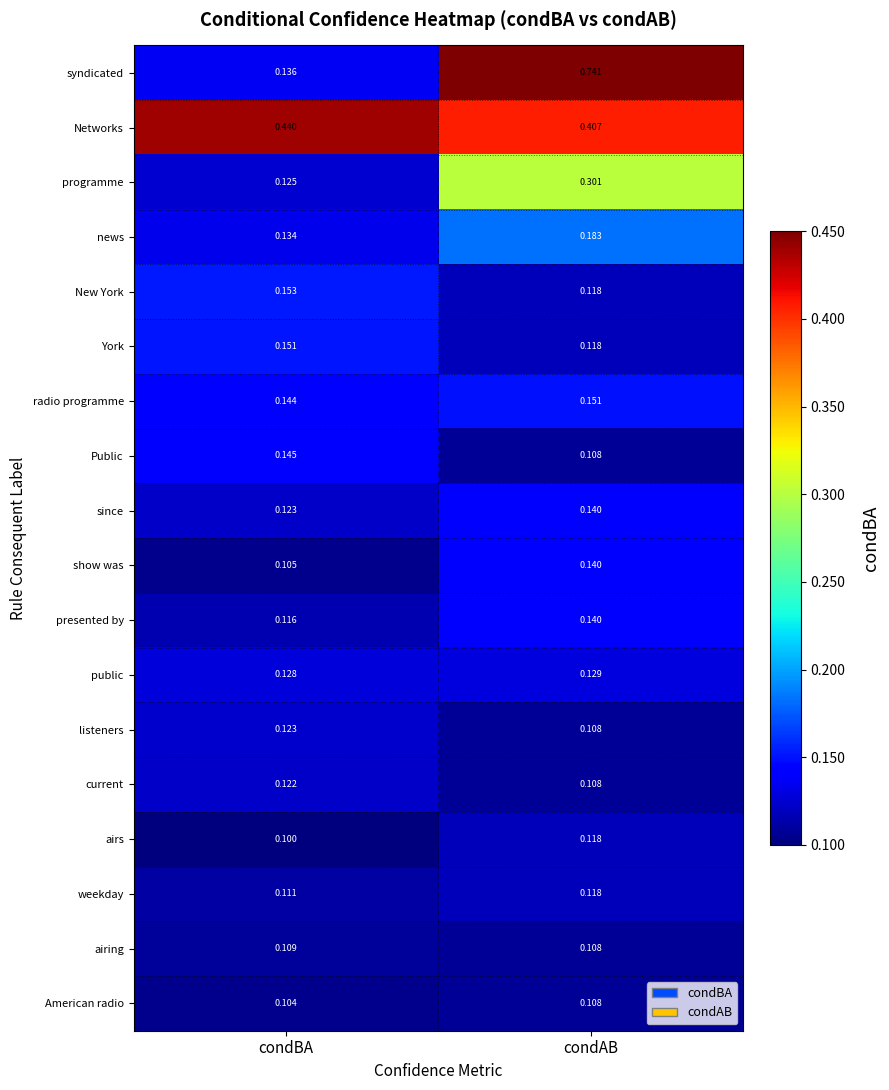

At how many categories does at least one series exceed 0?

2